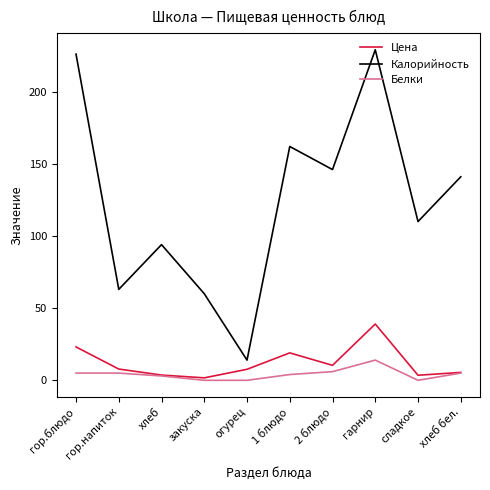

What are all the series names shown in the legend?

Цена, Калорийность, Белки